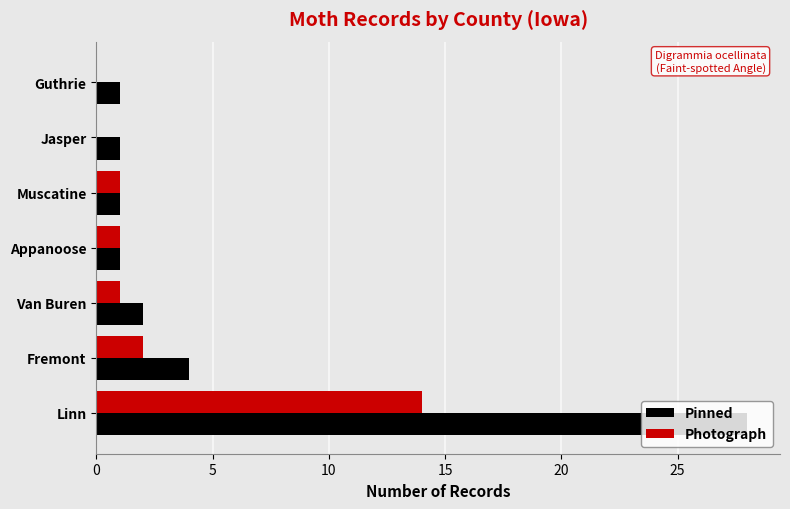

Which series changed the most between Fremont and Guthrie?

Pinned